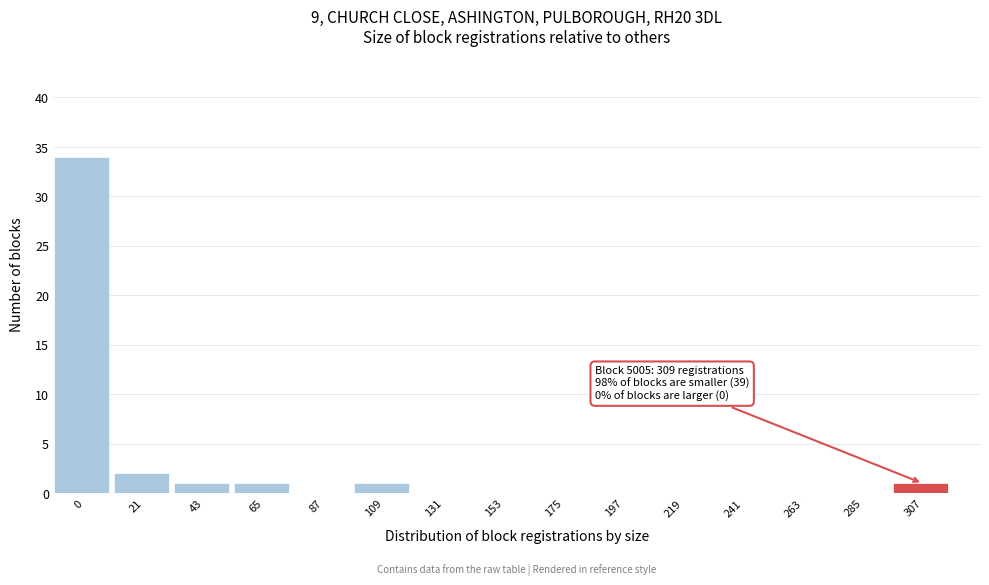

Reading left to right, what are all the values shown in this chart?

0=34	21=2	43=1	65=1	87=0	109=1	131=0	153=0	175=0	197=0	219=0	241=0	263=0	285=0	307=1